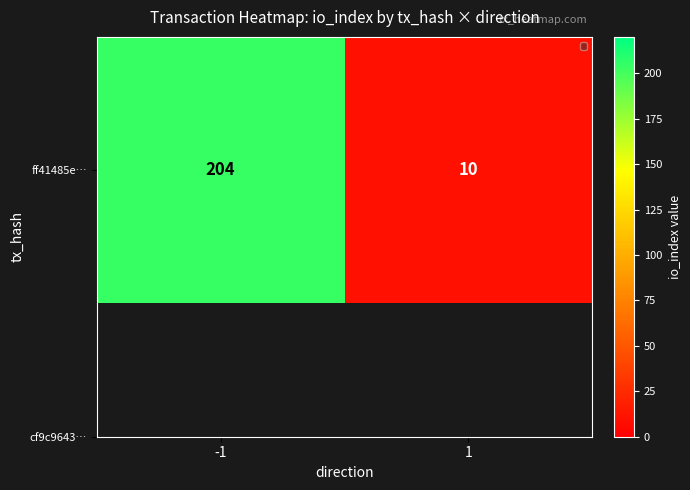

List the labels in order of value, largest first.

-1, 1